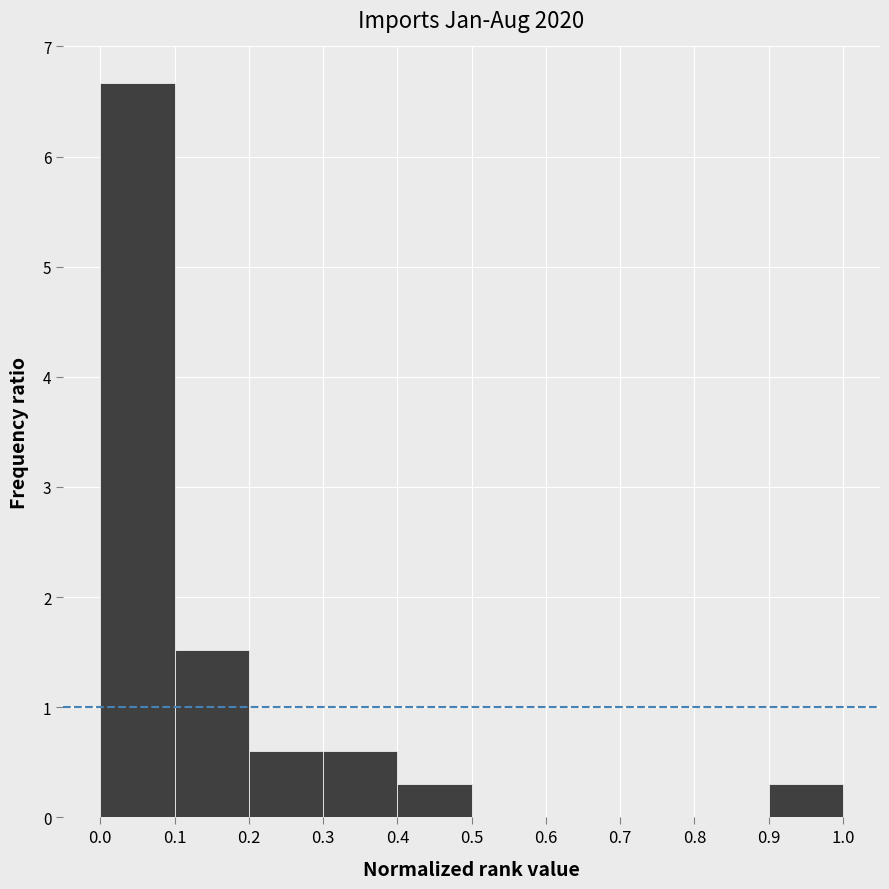

Over which range of the x-axis is the bar tallest?

0.0 to 0.1